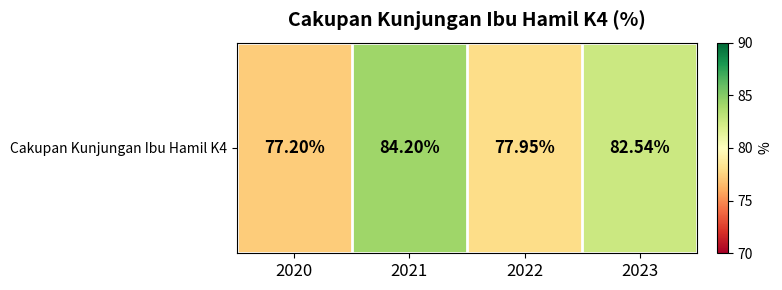

What is the difference between the maximum and minimum values?

7.0